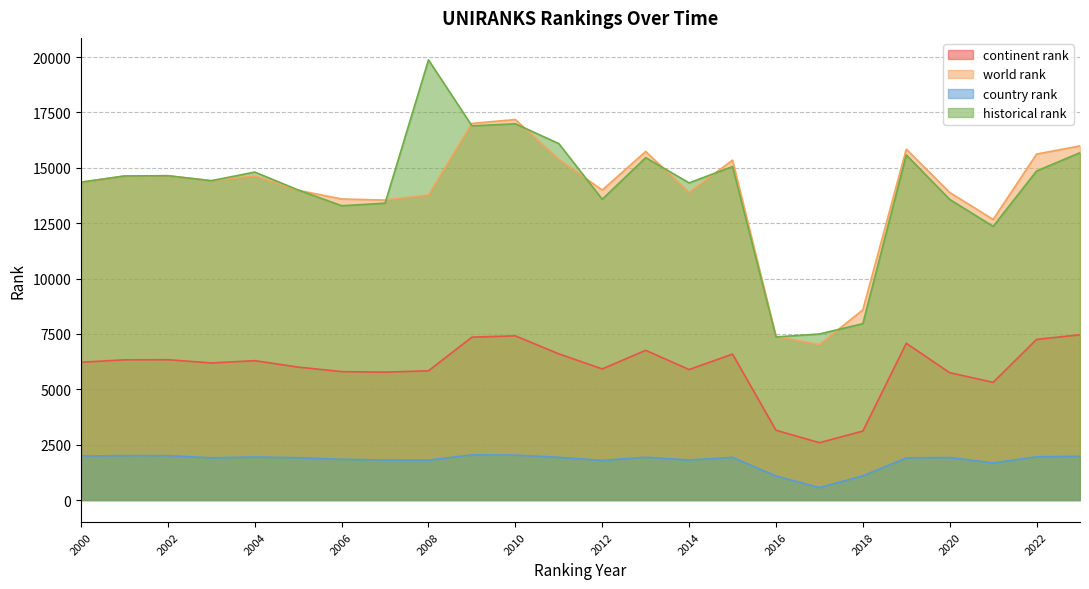

Where is the first local minimum for country rank?

2003